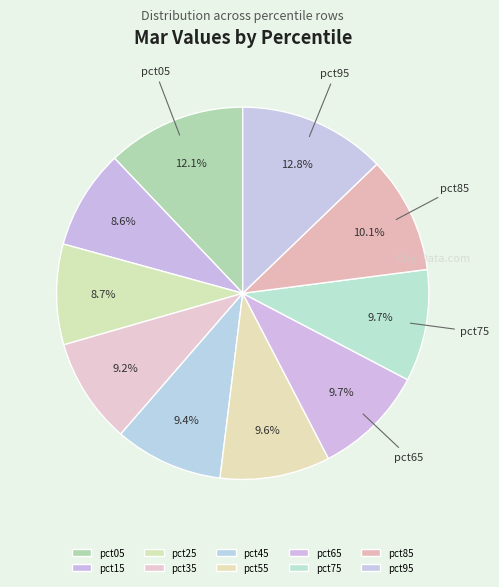

Count the number of slices in the pie.

10